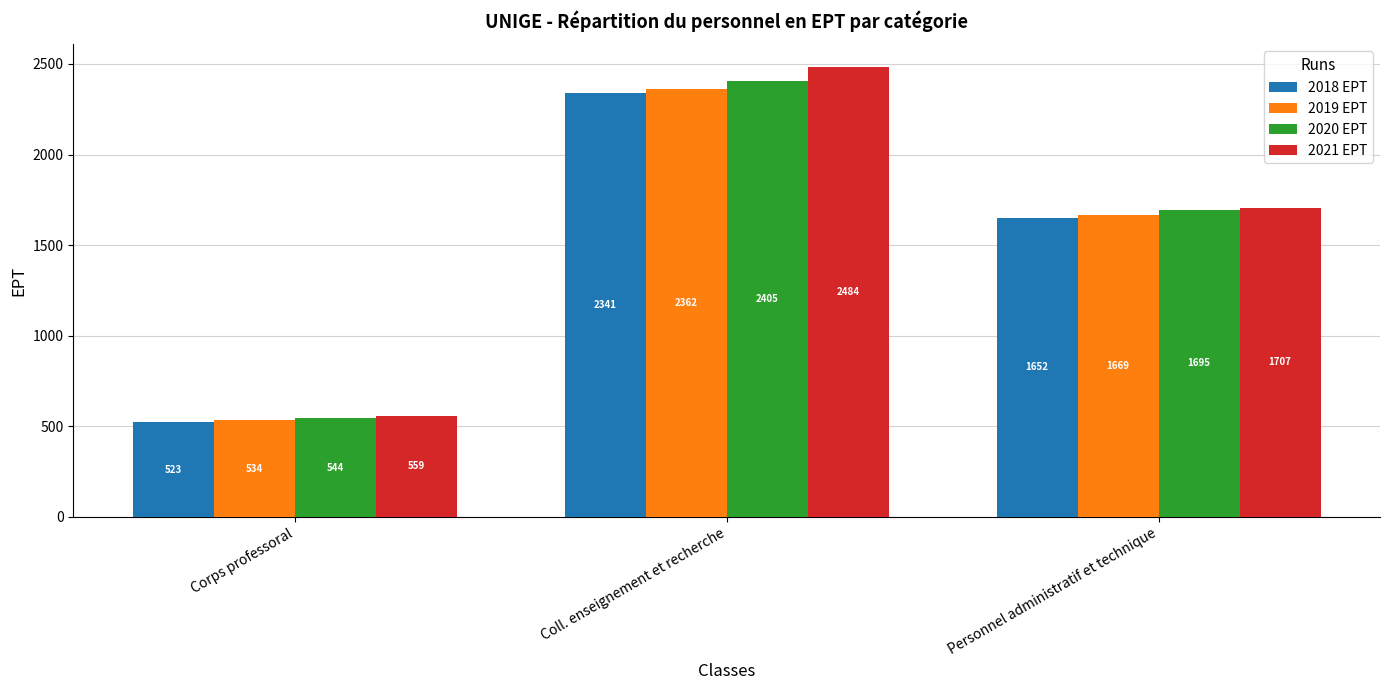

Is it true that 2021 EPT equals 1707.4 at Personnel administratif et technique?

True